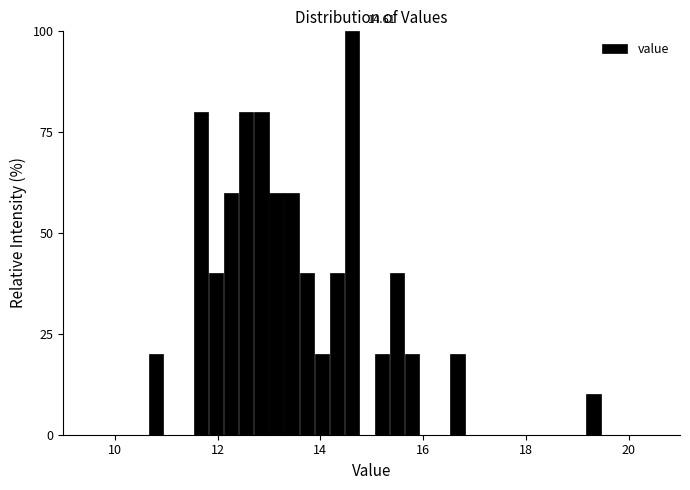

Around what value on the x-axis is the tallest bar? Give the approximate position of its centre, as read against the axis.

14.6